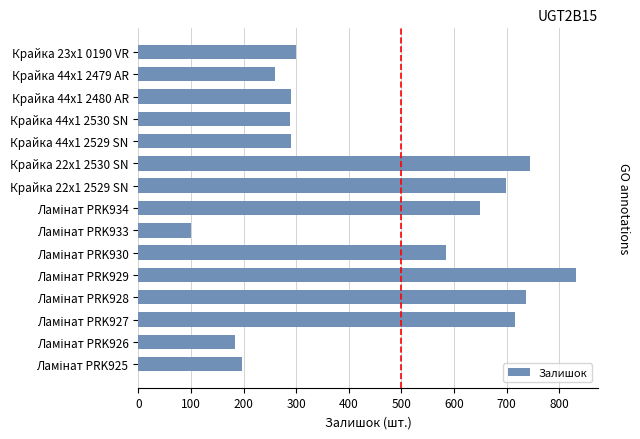

Between Крайка 22x1 2529 SN and Крайка 22x1 2530 SN, which is larger?

Крайка 22x1 2530 SN